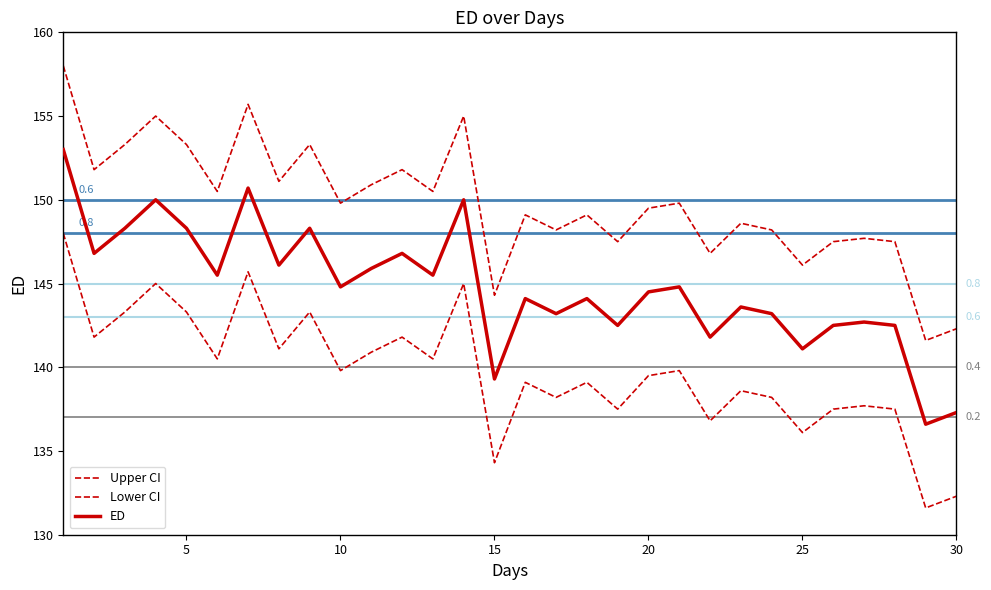

True or false: ED has more than 2 points higher than both neighbors.

True